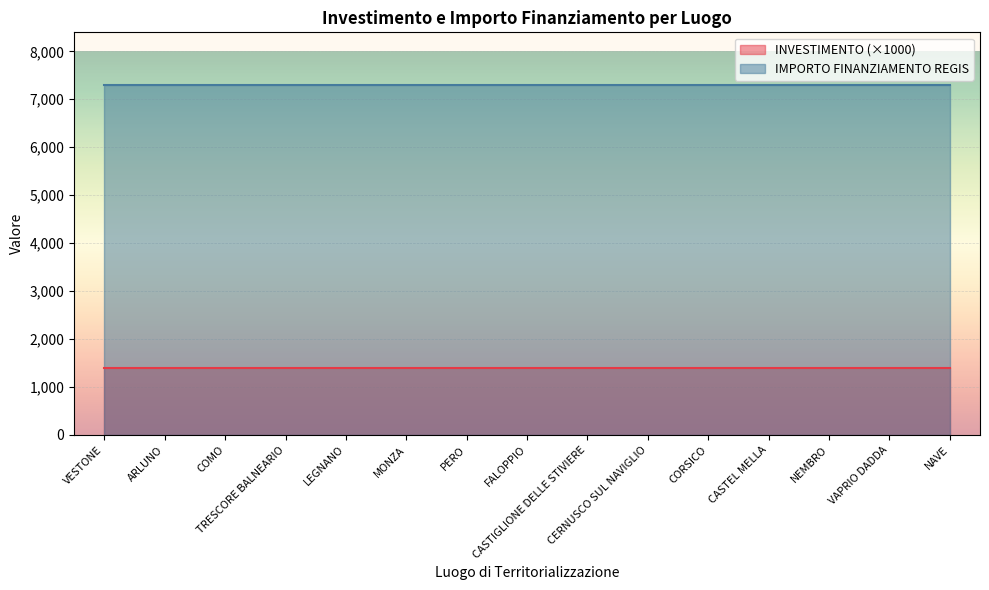

True or false: INVESTIMENTO and IMPORTO FINANZIAMENTO REGIS cross at least once.

False